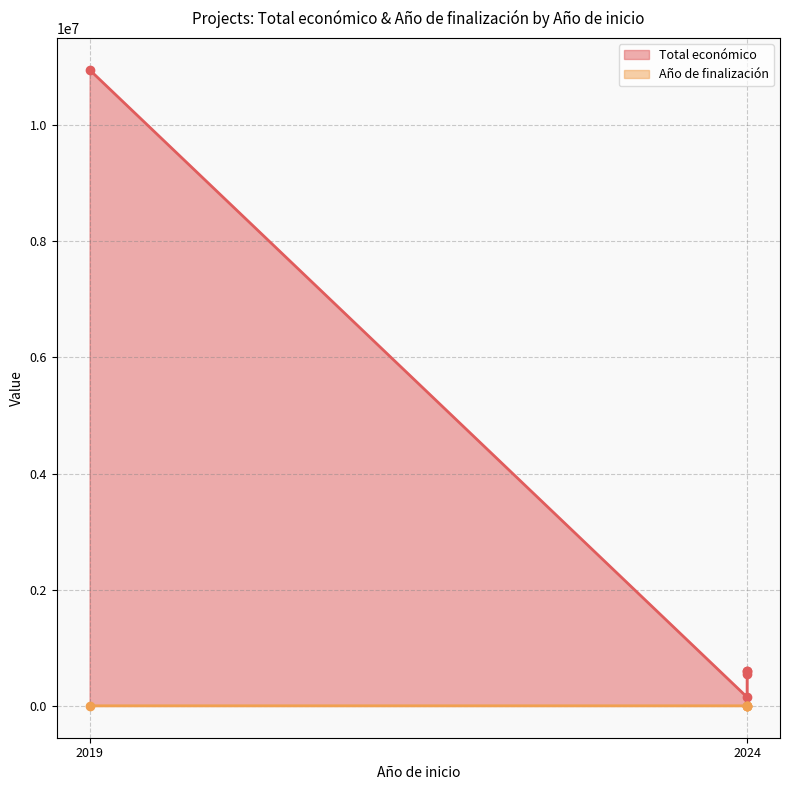

At which label is Año de finalización closest to 2025?

2019